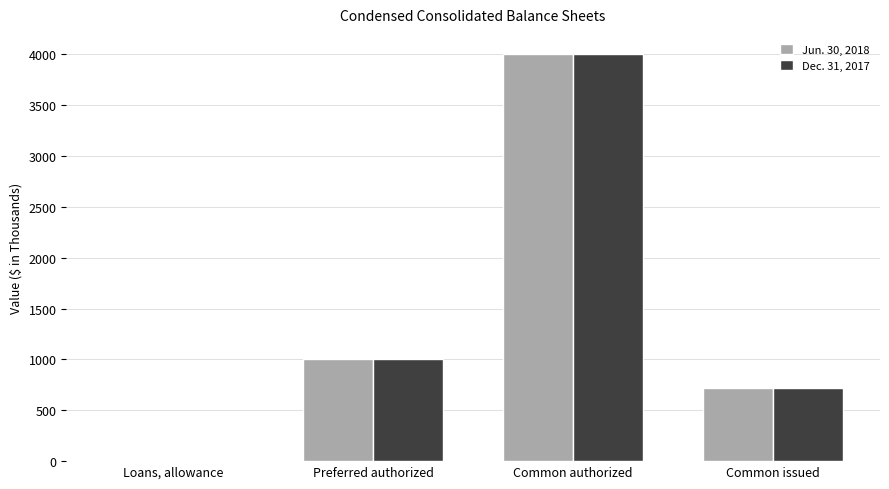

What is the average value of the Jun. 30, 2018 series?

1430.2